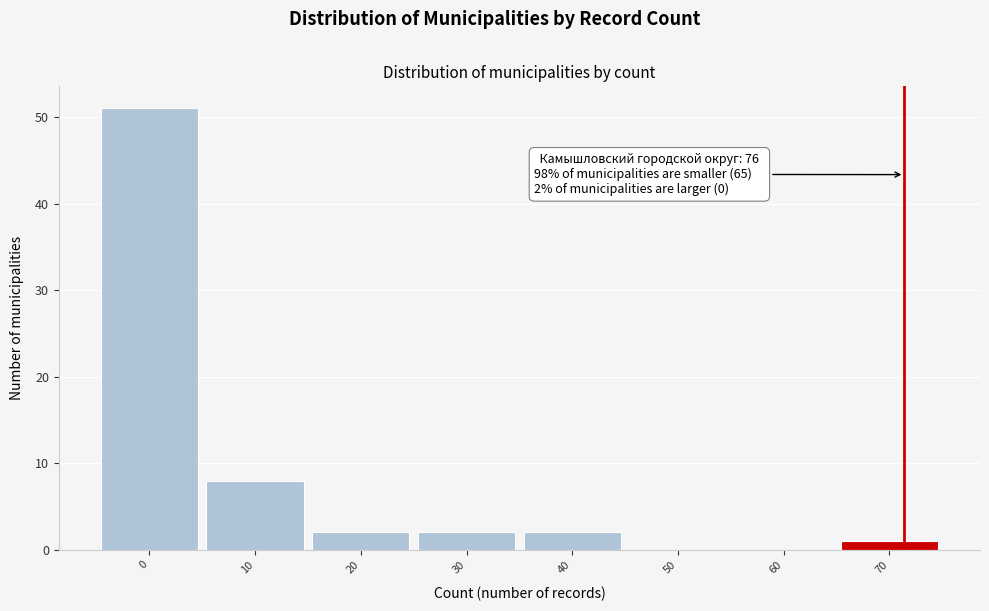

Reading left to right, transcribe all the data shown in this chart.

0=51	10=8	20=2	30=2	40=2	50=0	60=0	70=1